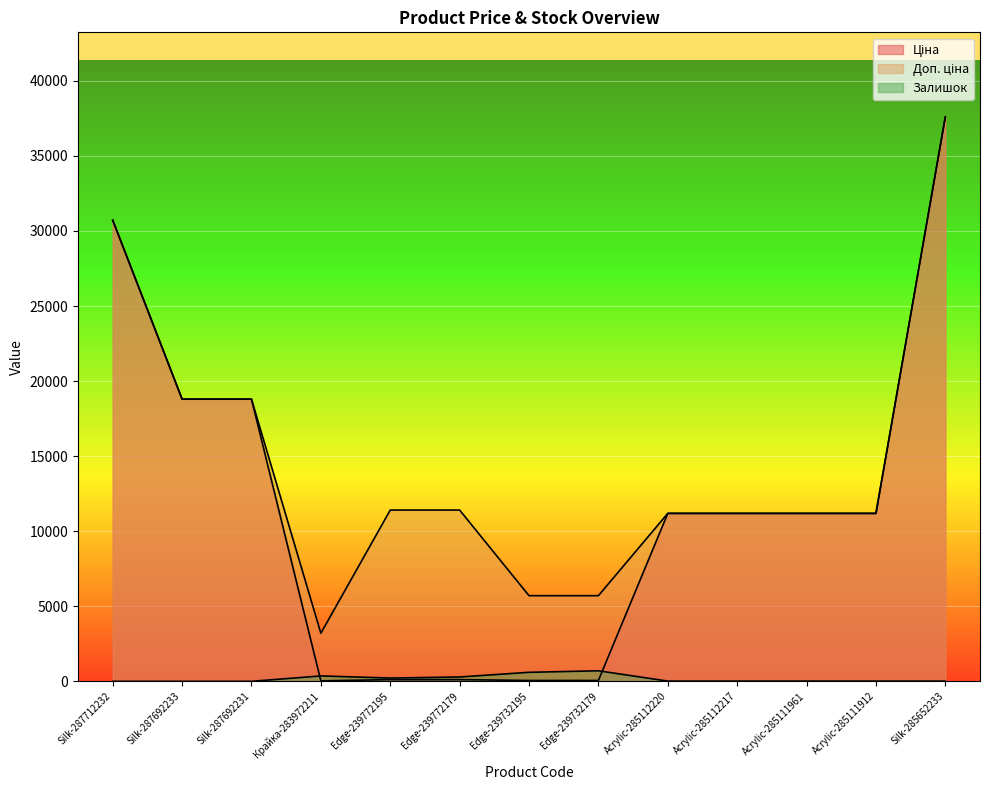

What is the difference between the Залишок values at Acrylic-285112217 and Silk-287692231?

17.0